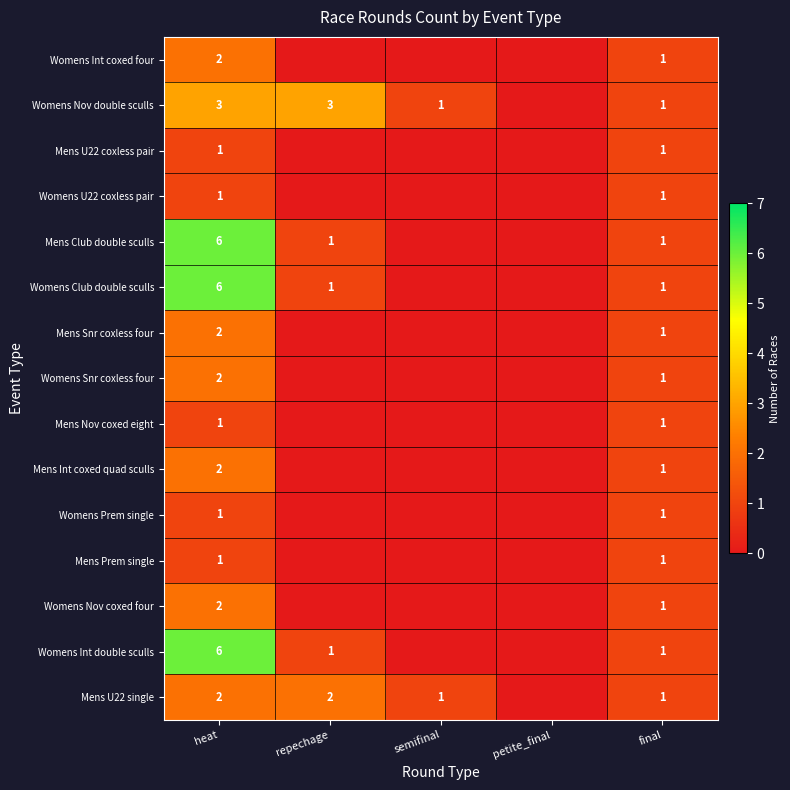

What is the total value across all series at heat?

38